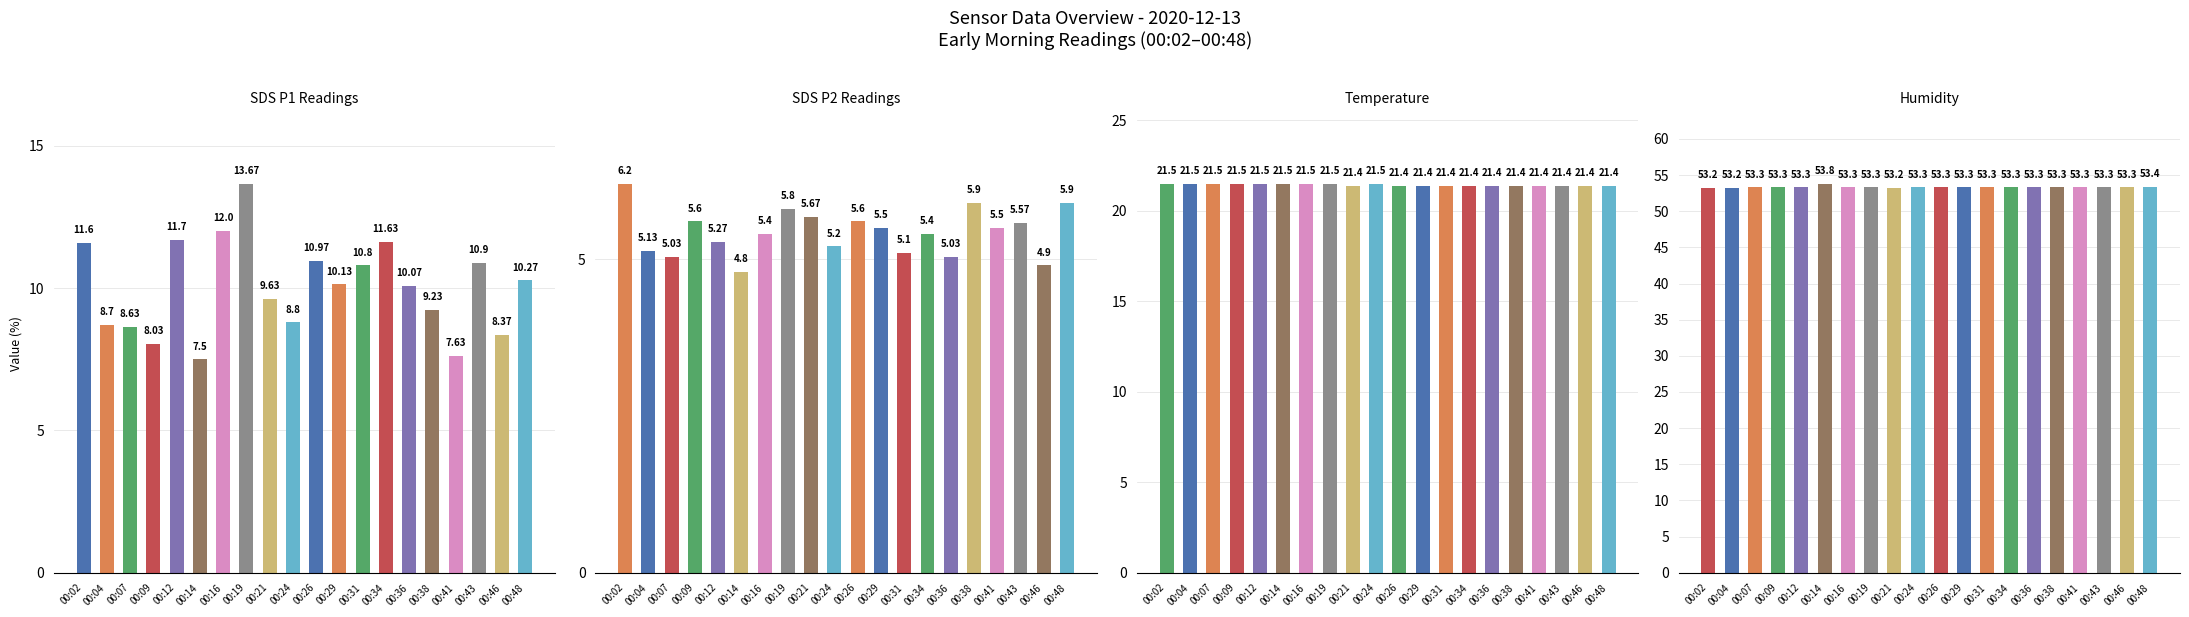

Which series changed the most between 00:36 and 00:48?

SDS_P2